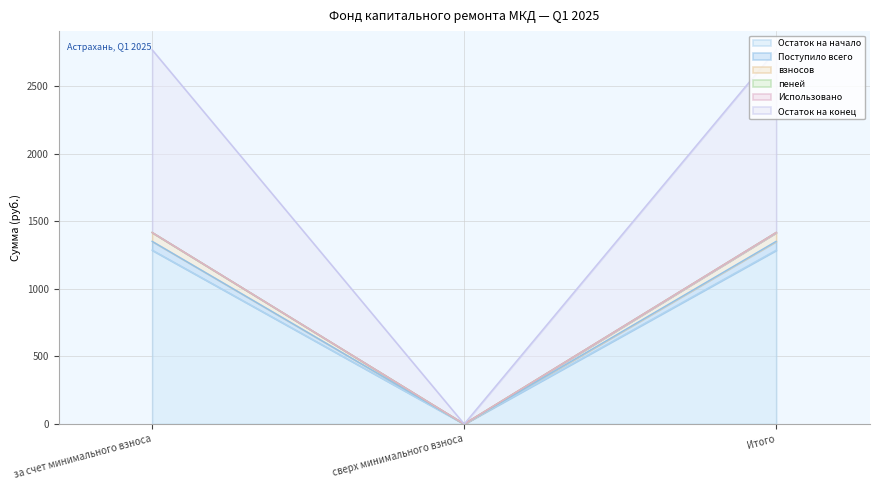

What is the maximum value for Остаток на начало?

1285.7